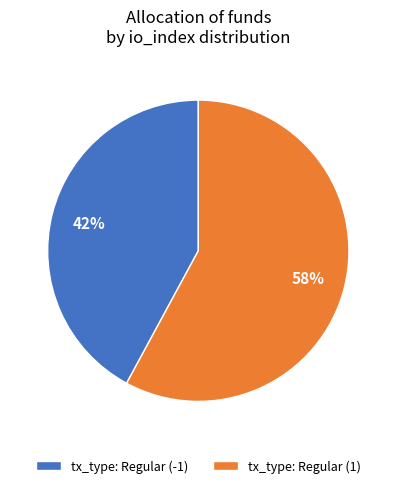

To the nearest percent, what is the combined percentage of tx_type: Regular (-1) and tx_type: Regular (1)?

100%